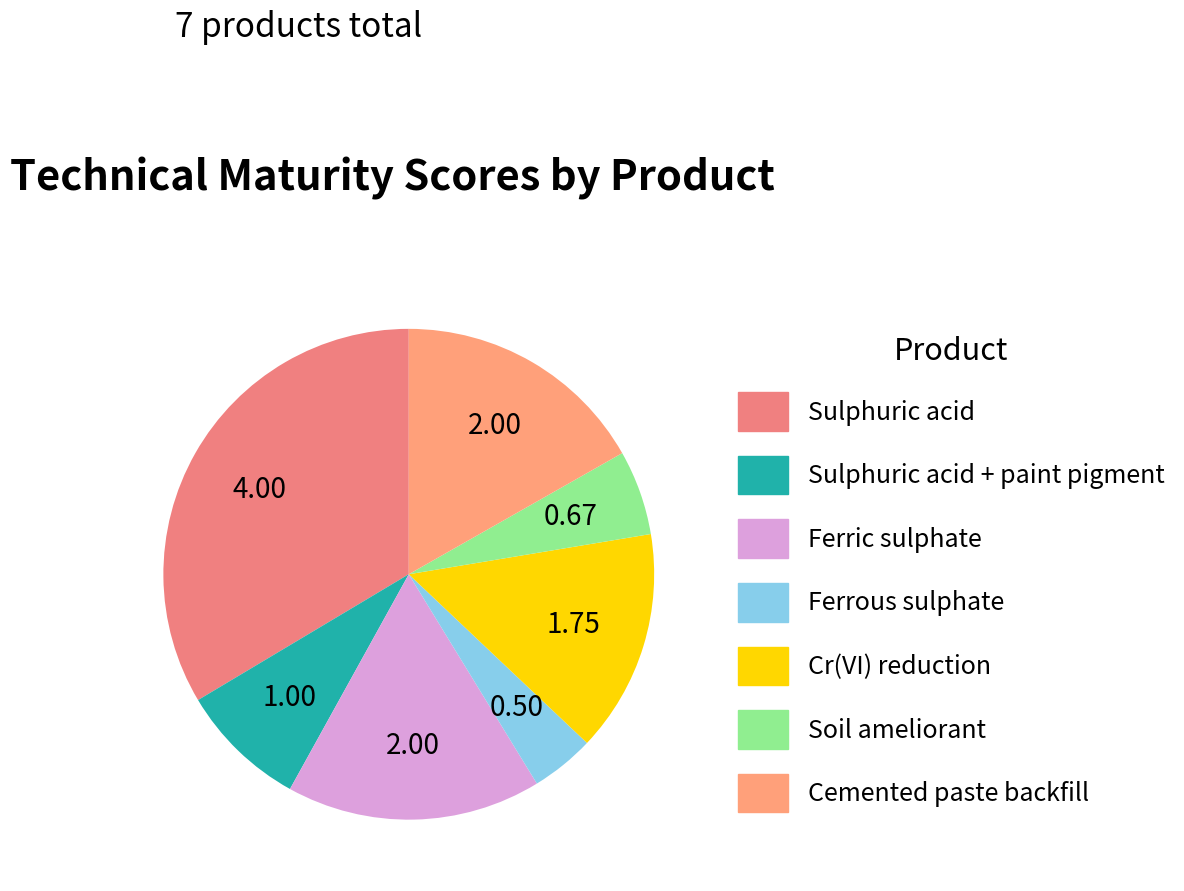

Count the number of slices in the pie.

7